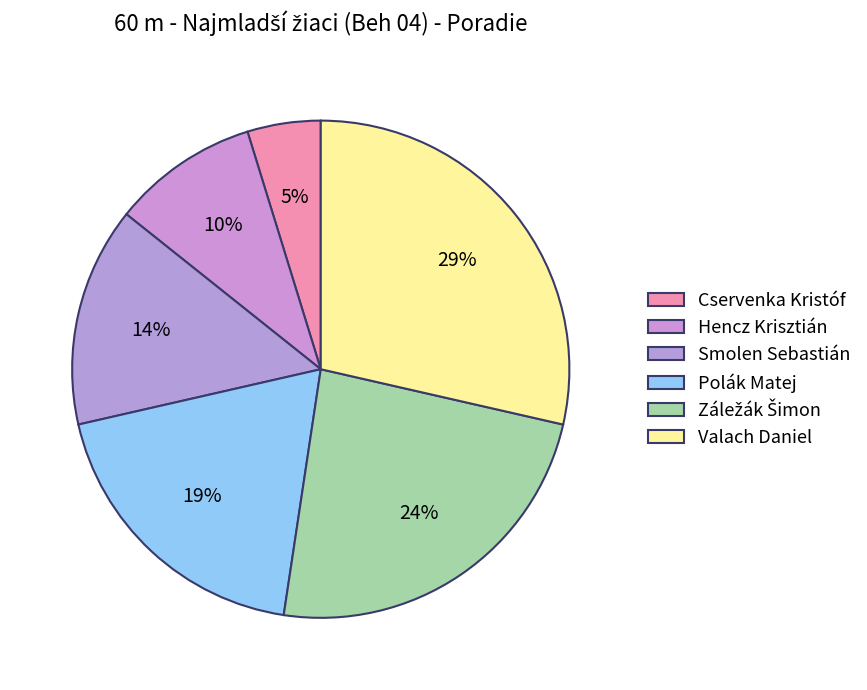

Which category has the biggest portion of the pie?

Valach Daniel